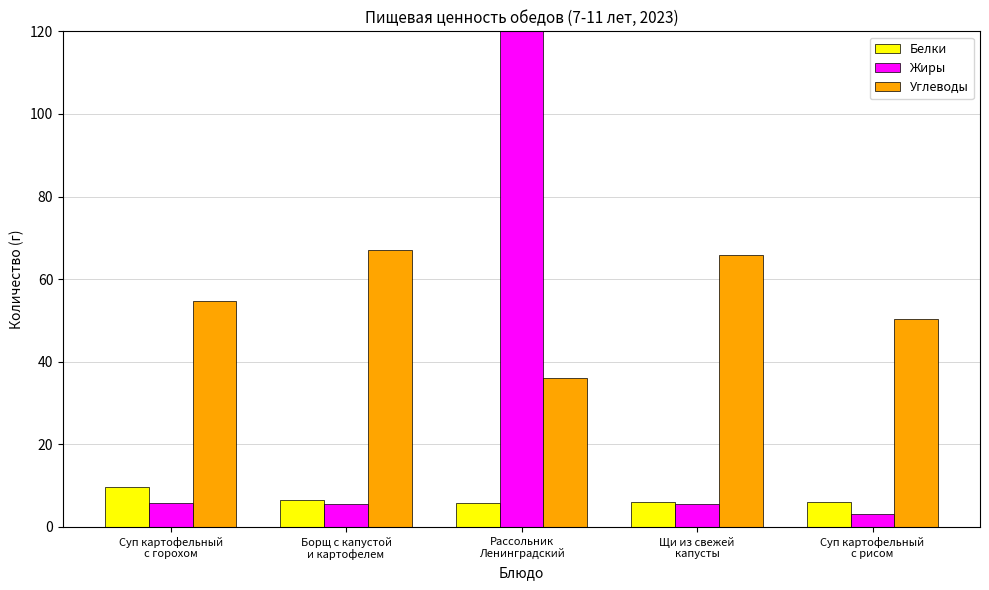

Which has a higher value, Рассольник
Ленинградский or Суп картофельный
с горохом?

Суп картофельный
с горохом